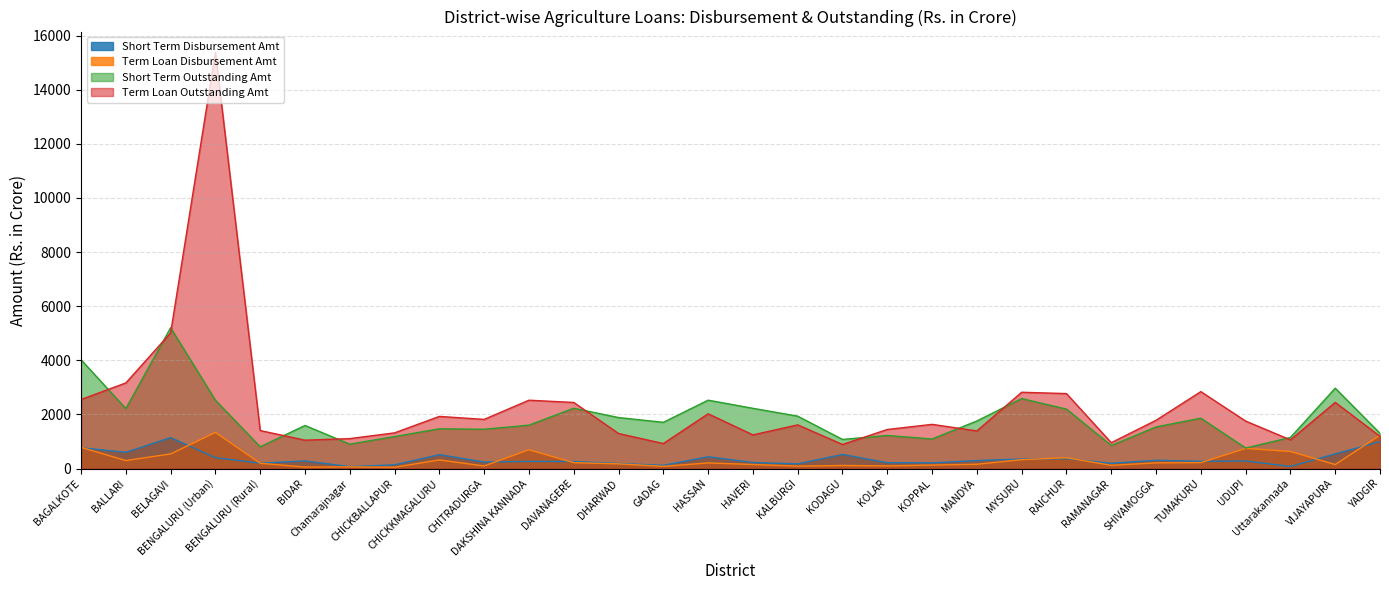

Which series changed the most between BELAGAVI and YADGIR?

Short Term Outstanding Amt